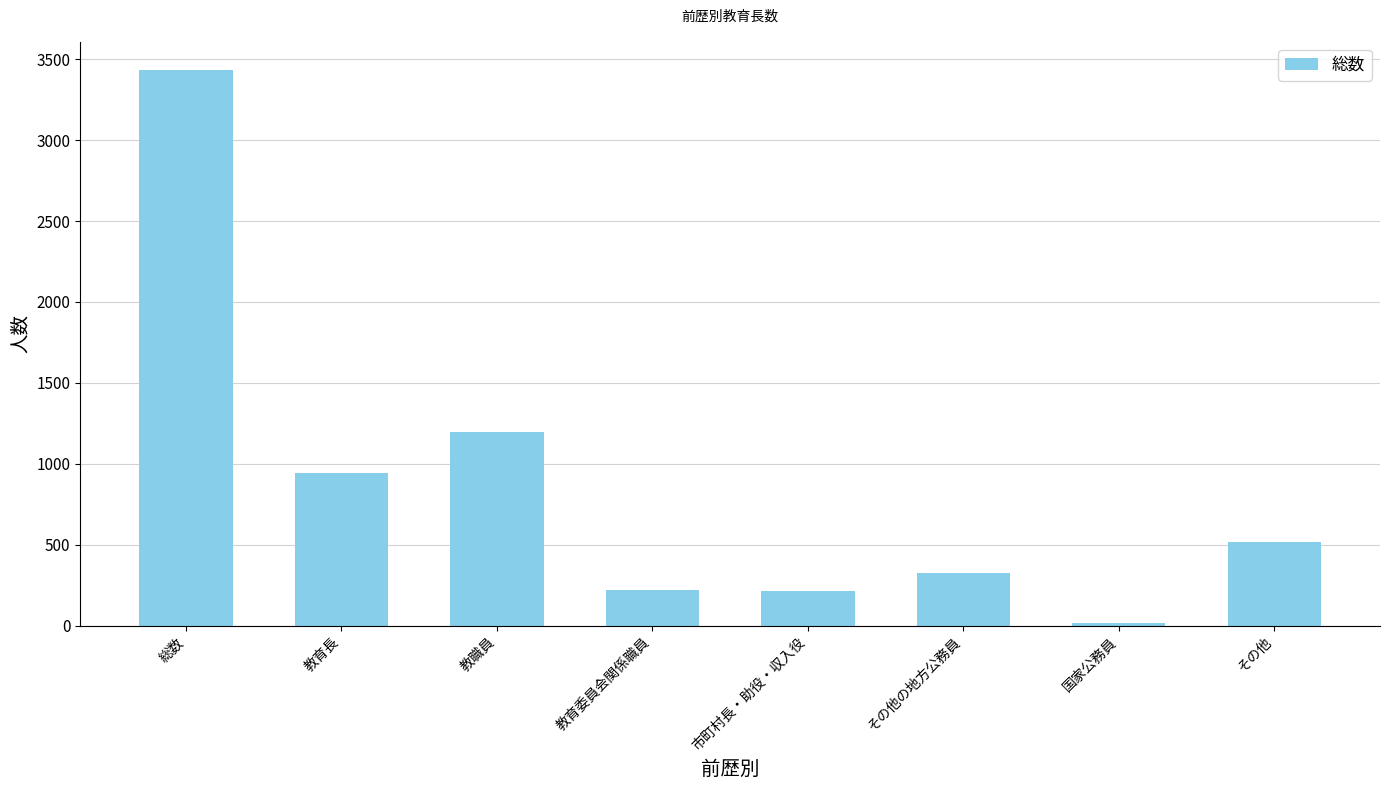

What is the ratio of the value at その他 to the value at 教育長?

0.5